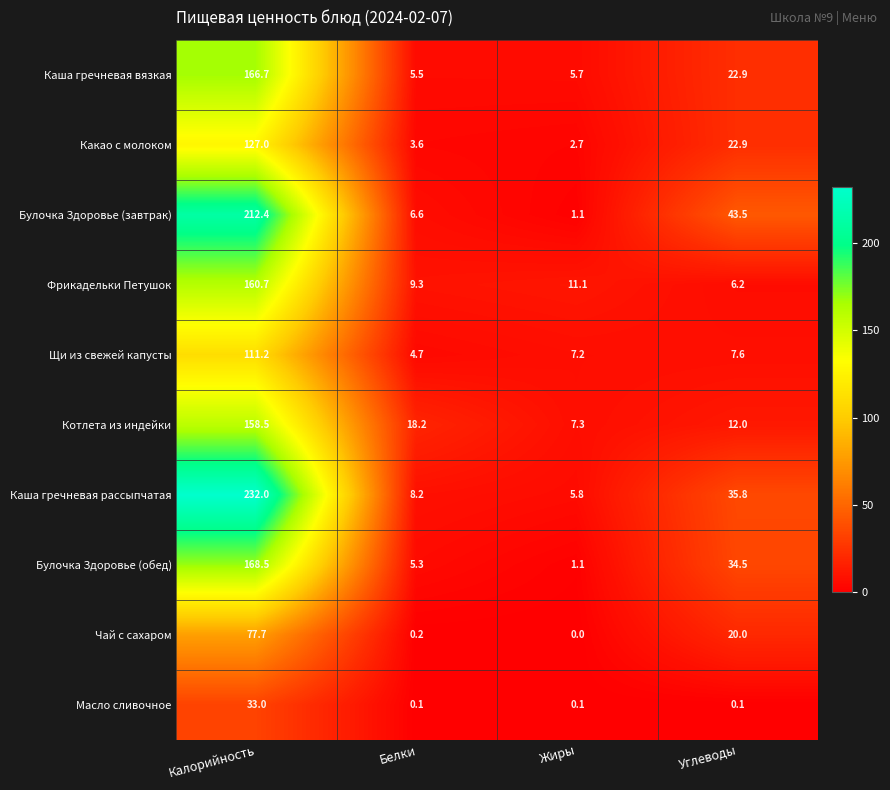

Which category has the highest value across all series?

Калорийность